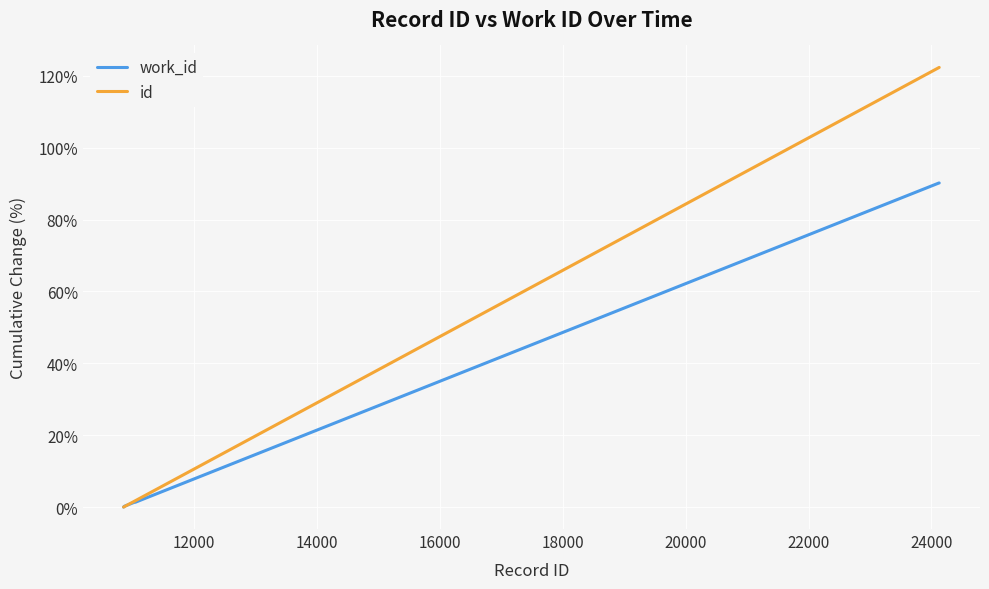

Which series has the widest spread of values?

id